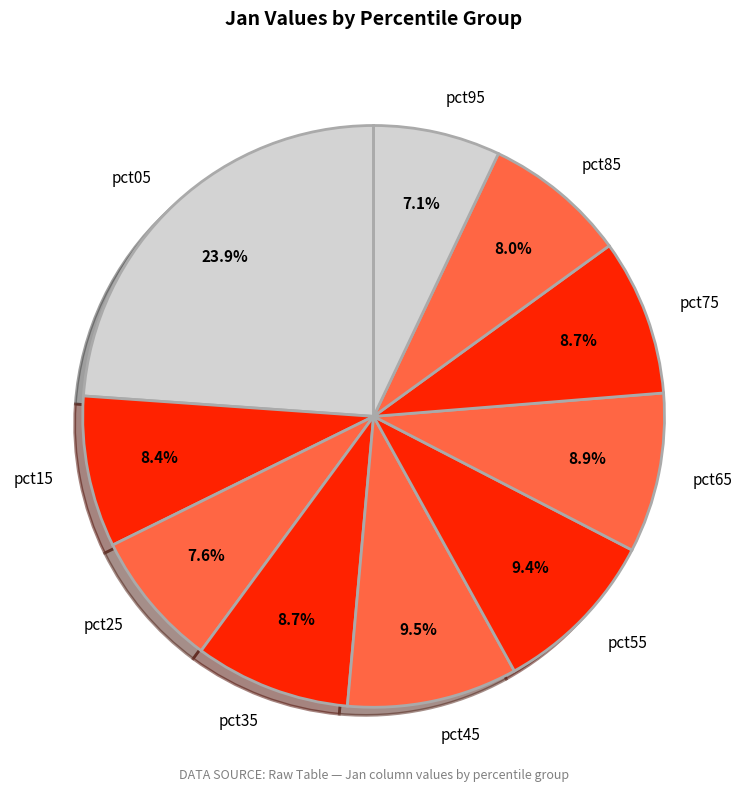

True or false: pct65 accounts for 22% of the total.

False